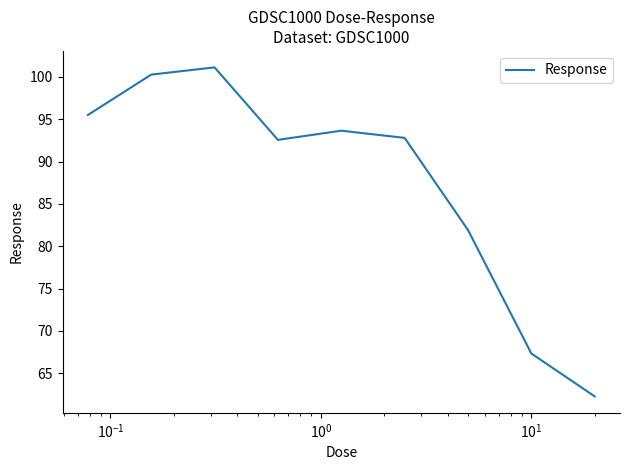

What is the smallest value displayed?

62.3